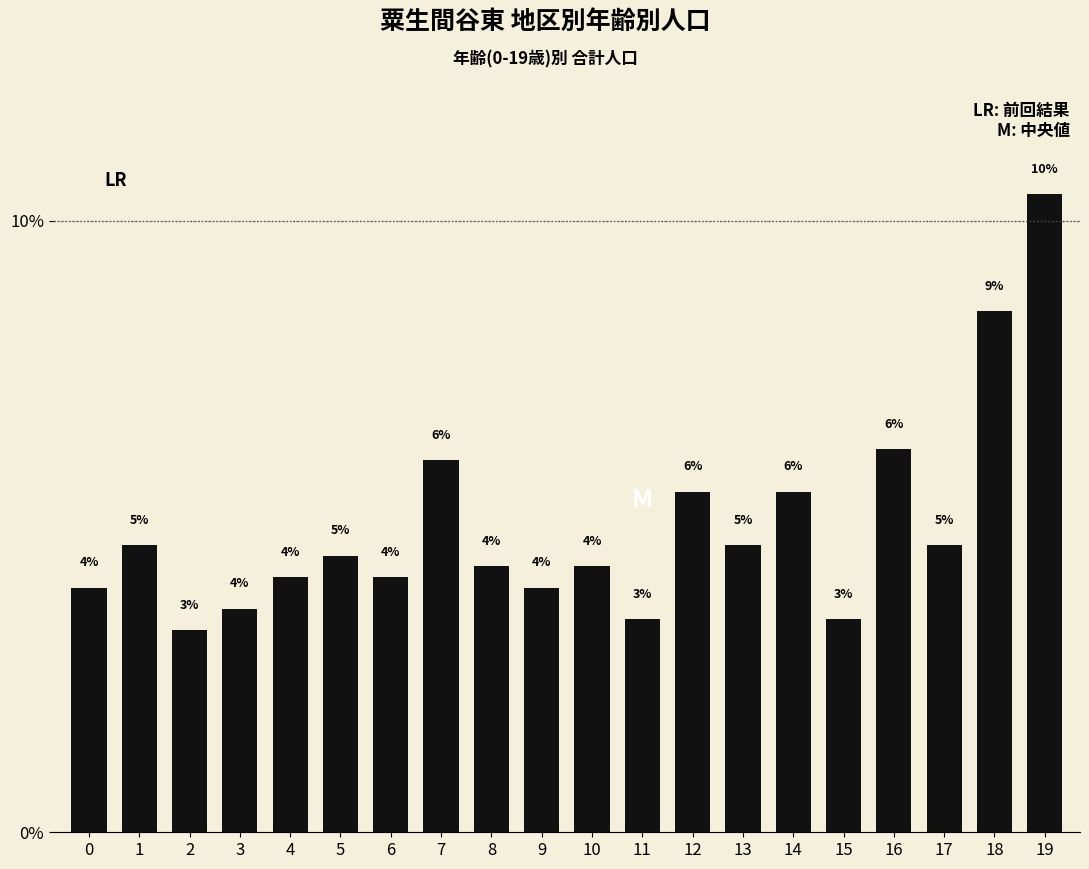

What is the value of the 6th bar from the left?

4.5